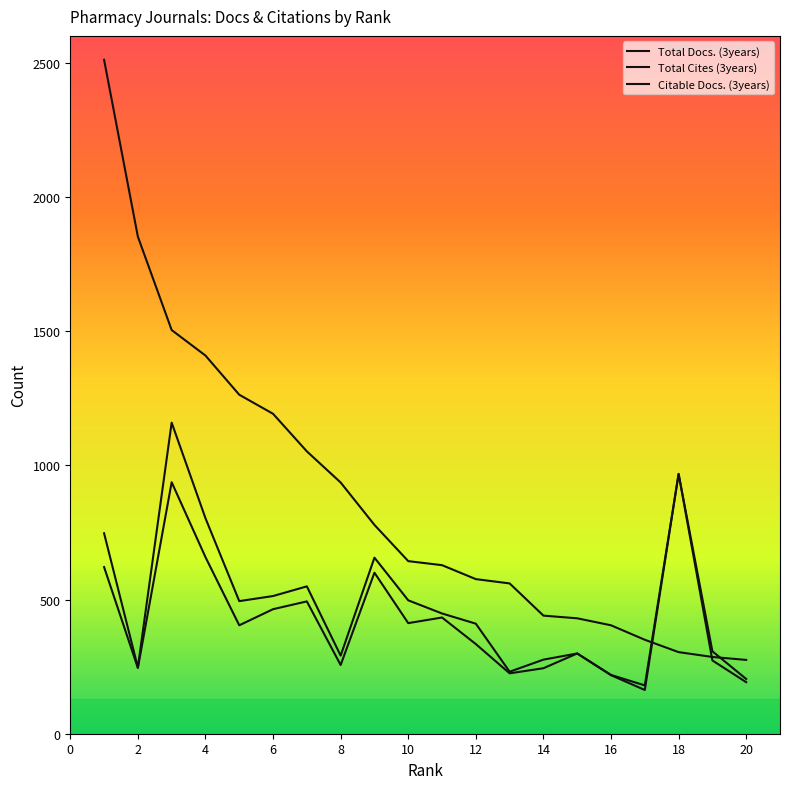

Reading left to right, transcribe all the data shown in this chart.

Total Docs. (3years): 747	247	1159	803	494	513	549	291	656	497	448	410	231	276	299	219	180	968	307	204
Total Cites (3years): 2511	1852	1504	1409	1263	1192	1052	936	778	643	628	576	560	440	430	404	350	304	286	275
Citable Docs. (3years): 621	245	937	658	404	464	493	256	600	412	433	334	225	244	299	218	163	968	273	192